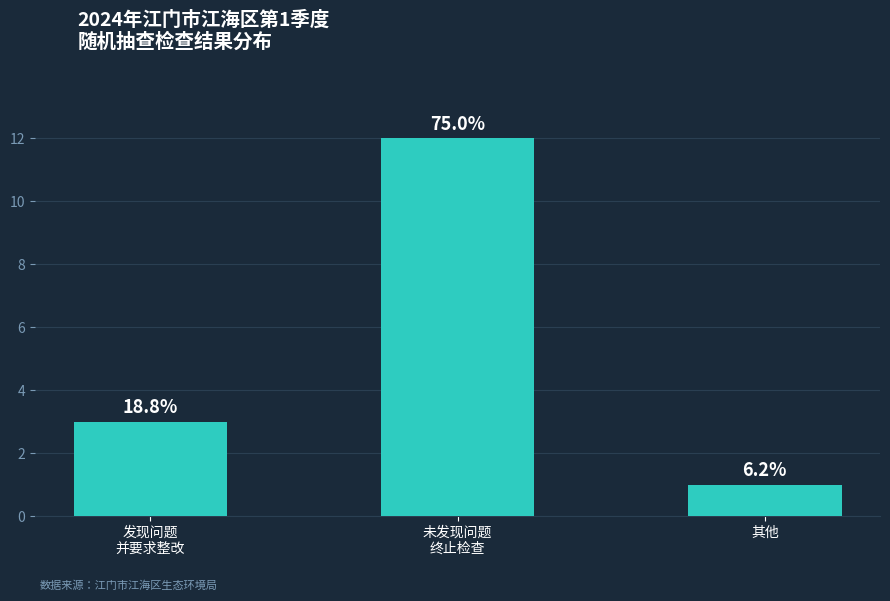

Count the values in the range 1 to 12.

3